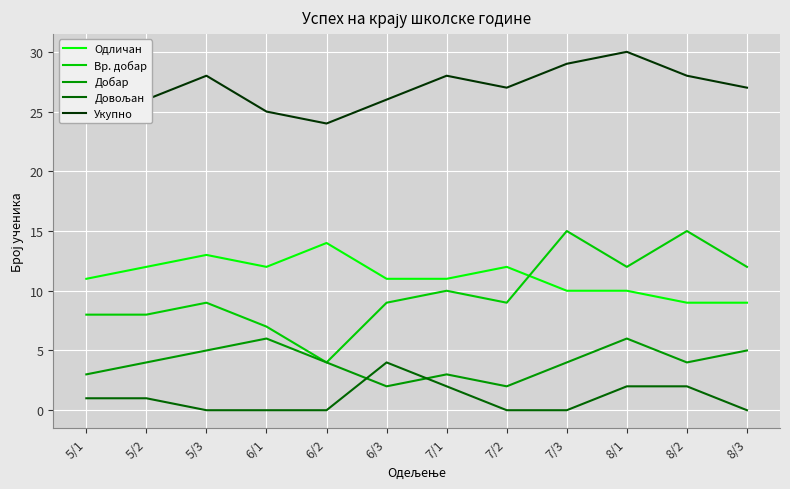

Does the chart display data point markers on the line(s)?

No